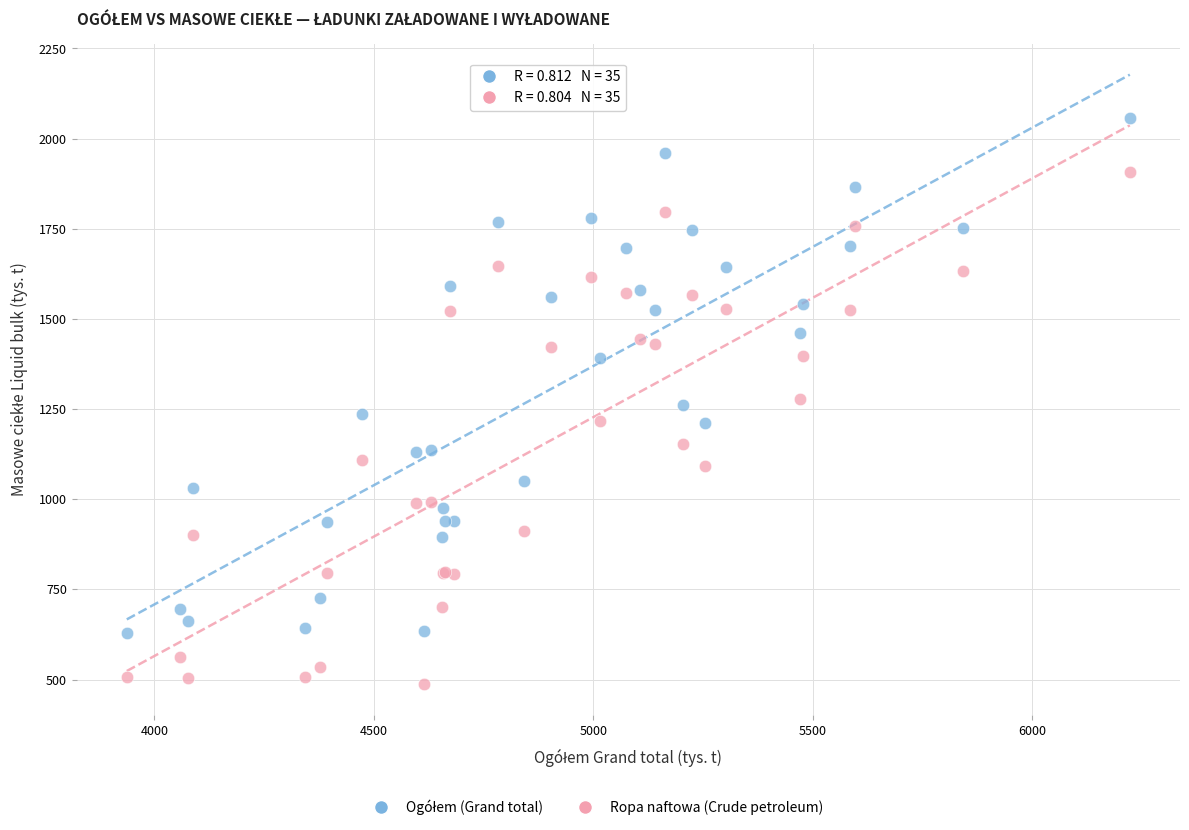

What is the X range (max minus min) for the scatter plot?

2285.4